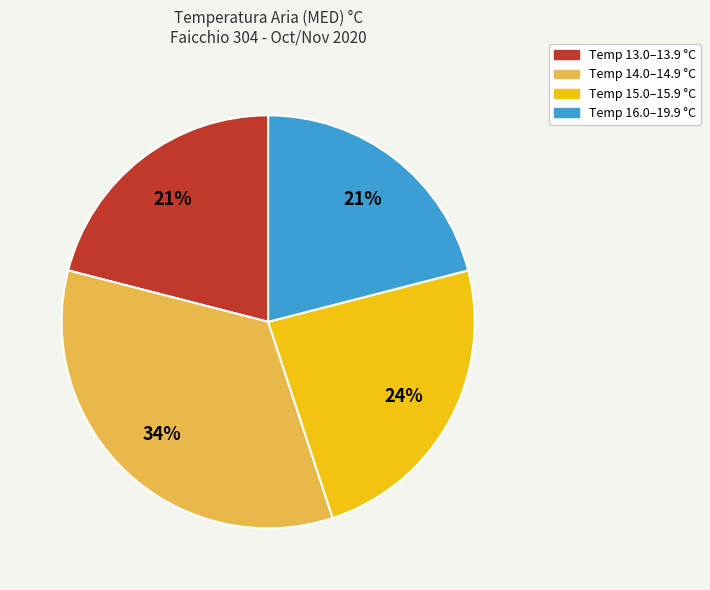

To the nearest percent, what portion does Temp 16.0–19.9 °C represent?

21%